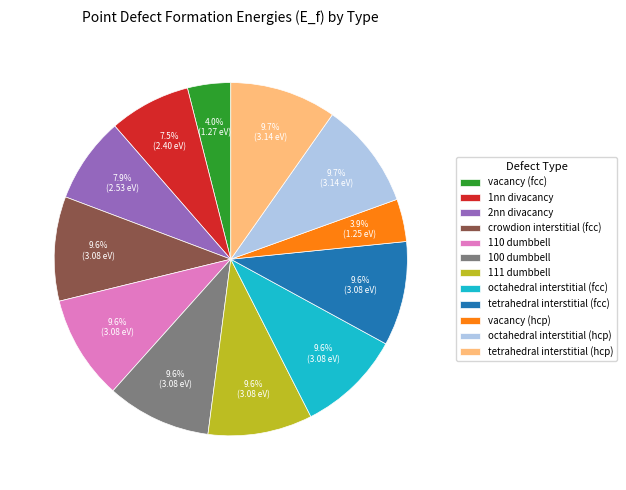

How much of the chart is everything except 100 dumbbell?

90.4%